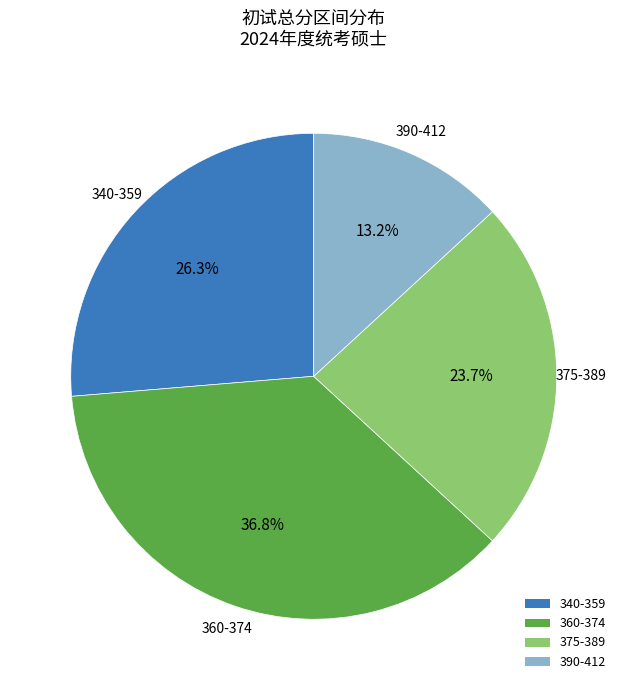

Rank the categories by value from lowest to highest.

390-412, 375-389, 340-359, 360-374